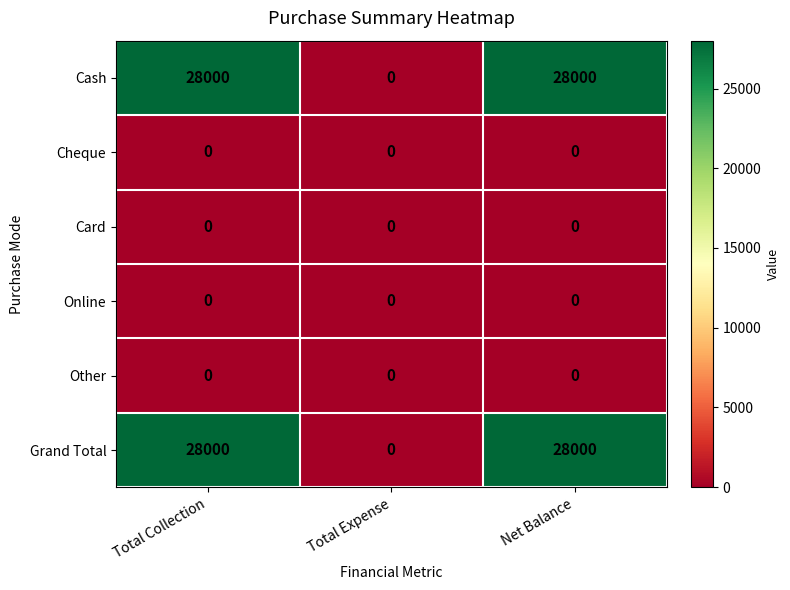

What is the maximum value shown in the chart?

28000